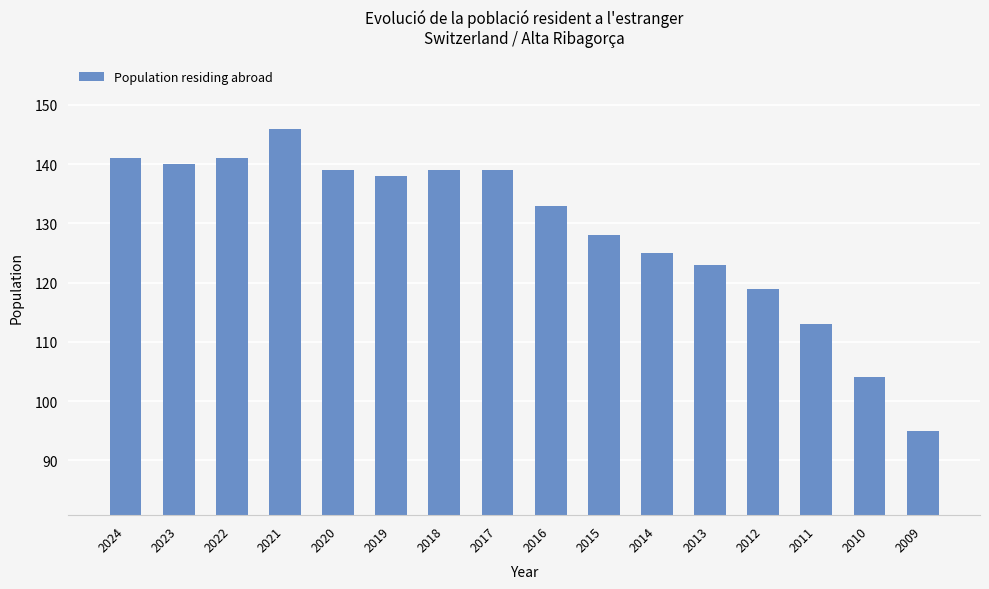

At which category does the chart reach its peak across all series?

2021